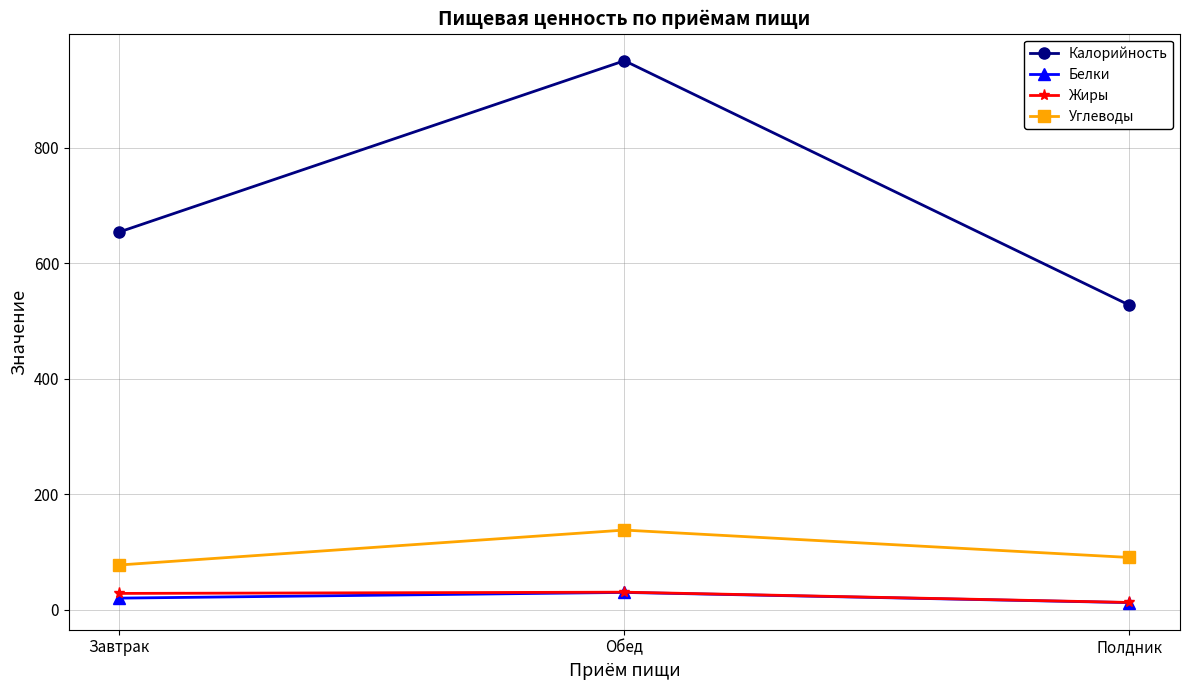

True or false: Углеводы has a value of 77.7 at Завтрак.

True